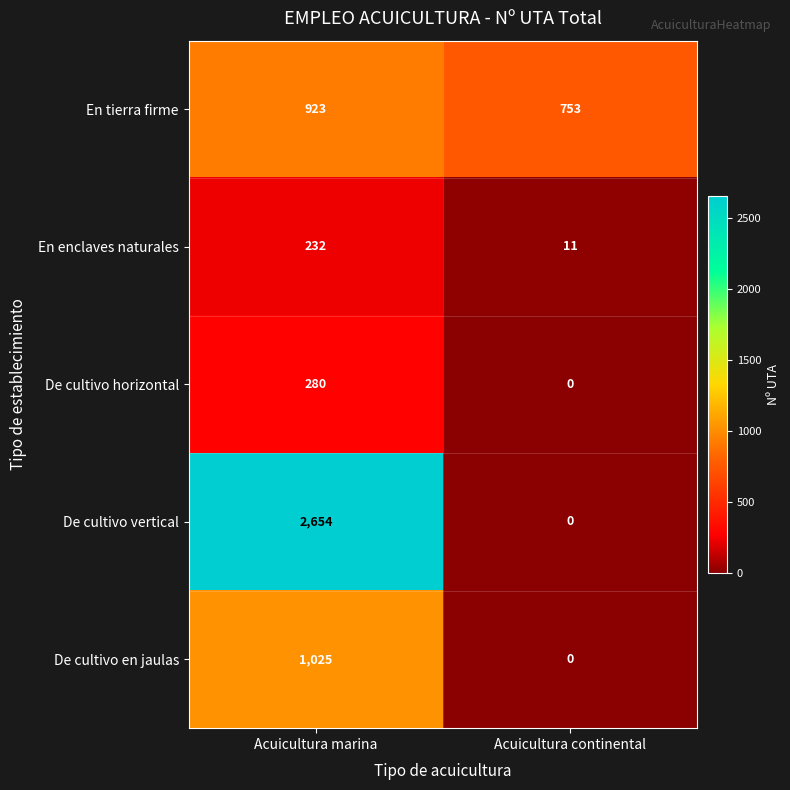

Reading left to right, list all the values displayed in this chart.

En tierra firme: Acuicultura marina=923	Acuicultura continental=753
En enclaves naturales: Acuicultura marina=232	Acuicultura continental=11
De cultivo horizontal: Acuicultura marina=280	Acuicultura continental=0
De cultivo vertical: Acuicultura marina=2654	Acuicultura continental=0
De cultivo en jaulas: Acuicultura marina=1025	Acuicultura continental=0